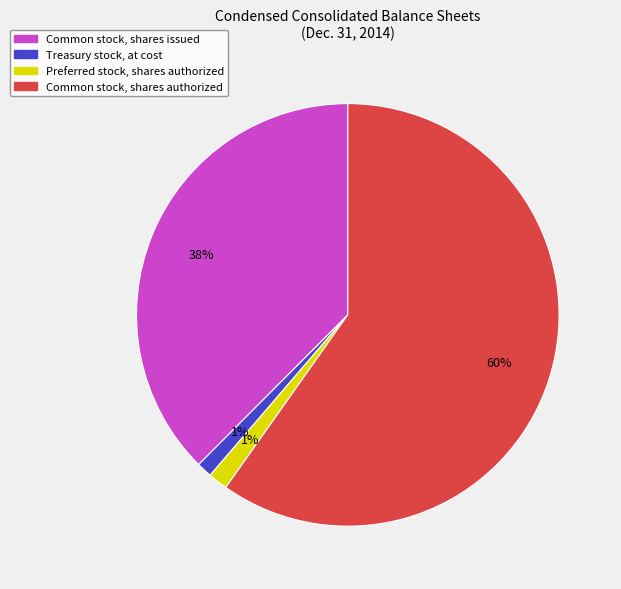

Which slice is the largest?

Common stock, shares authorized